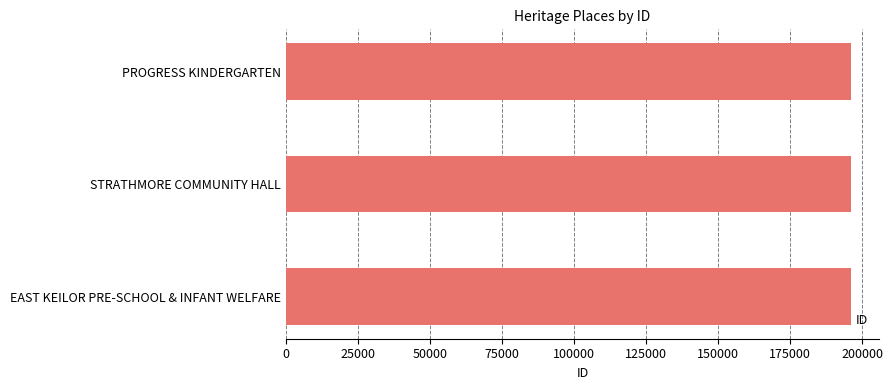

What is the maximum value shown in the chart?

196185